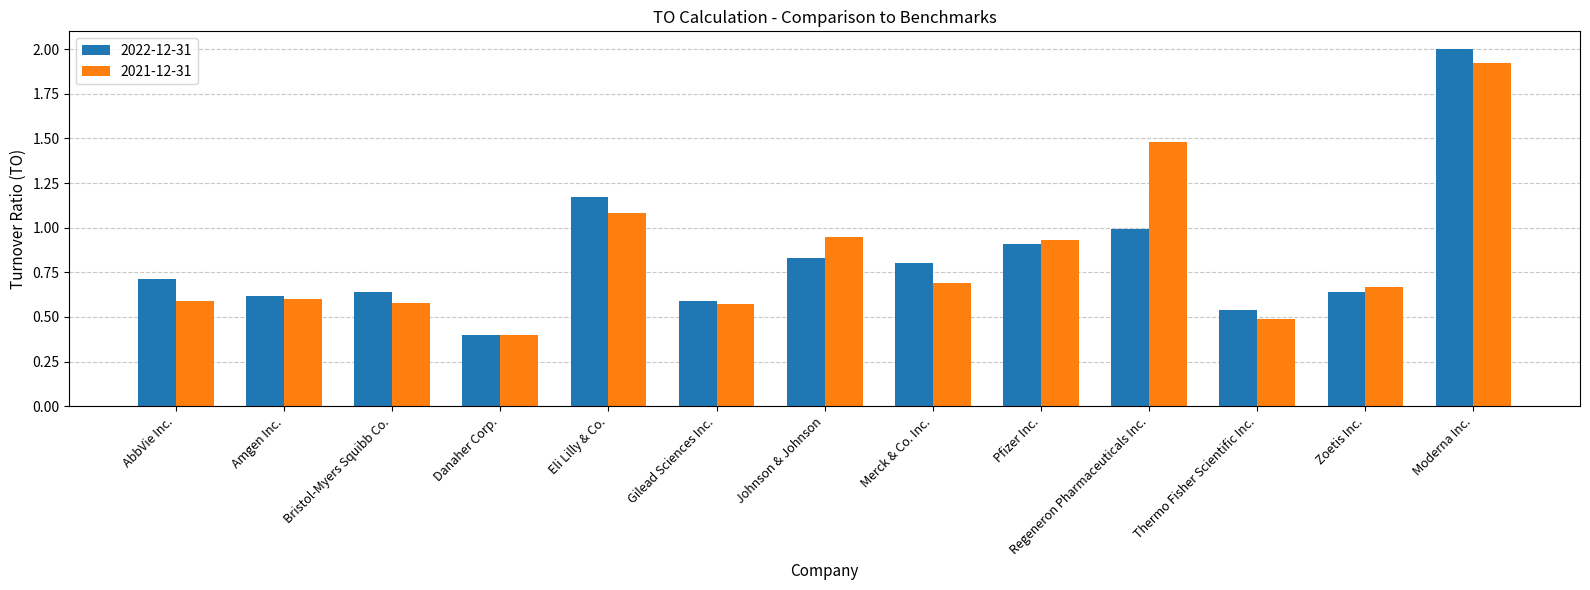

Which series has the largest range (max minus min)?

2022-12-31